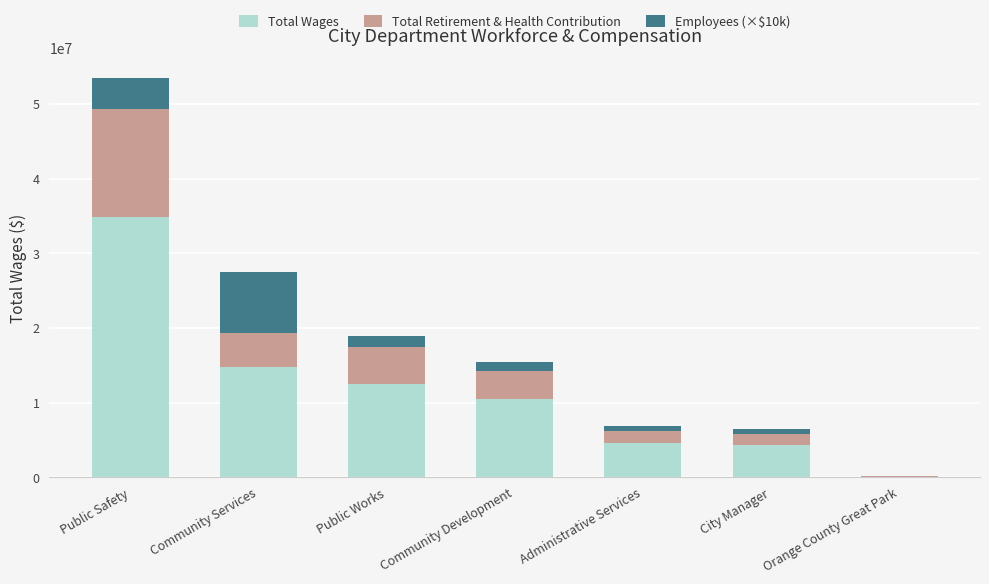

Does the chart contain stacked bars?

Yes